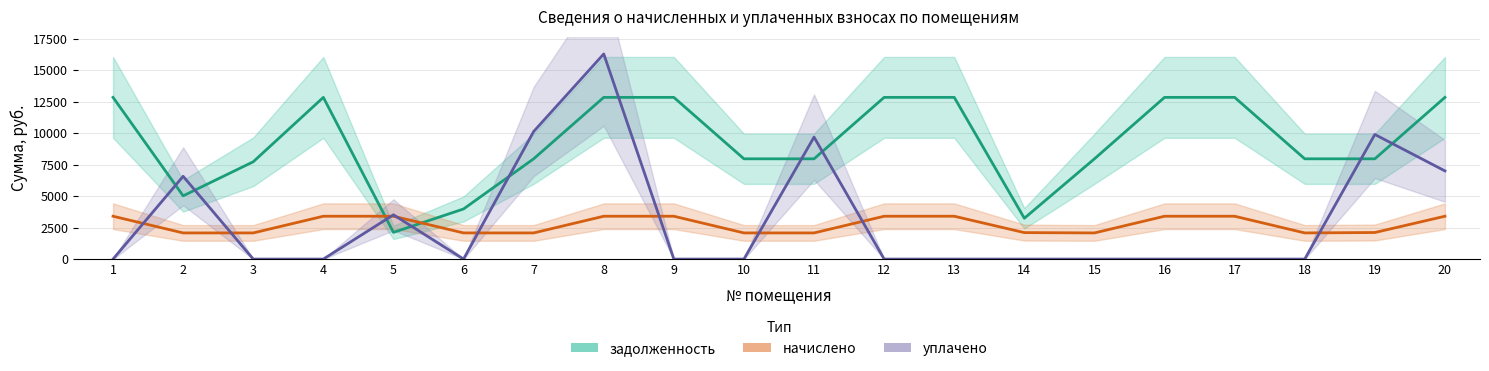

Which series has the widest spread of values?

уплачено